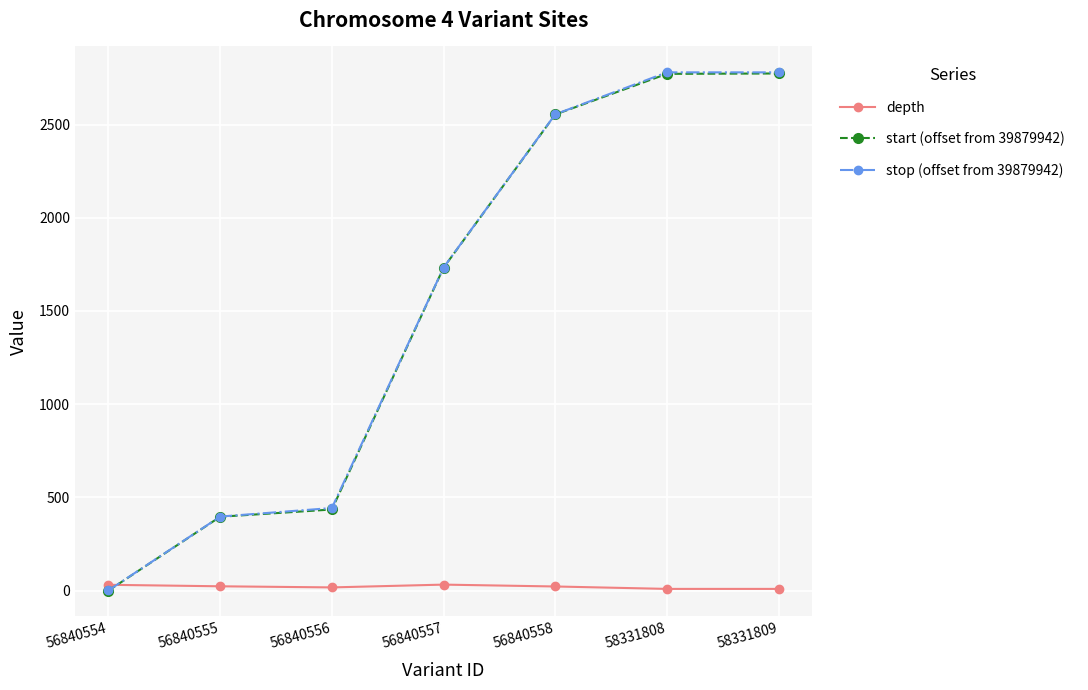

What is the average value of the depth series?

20